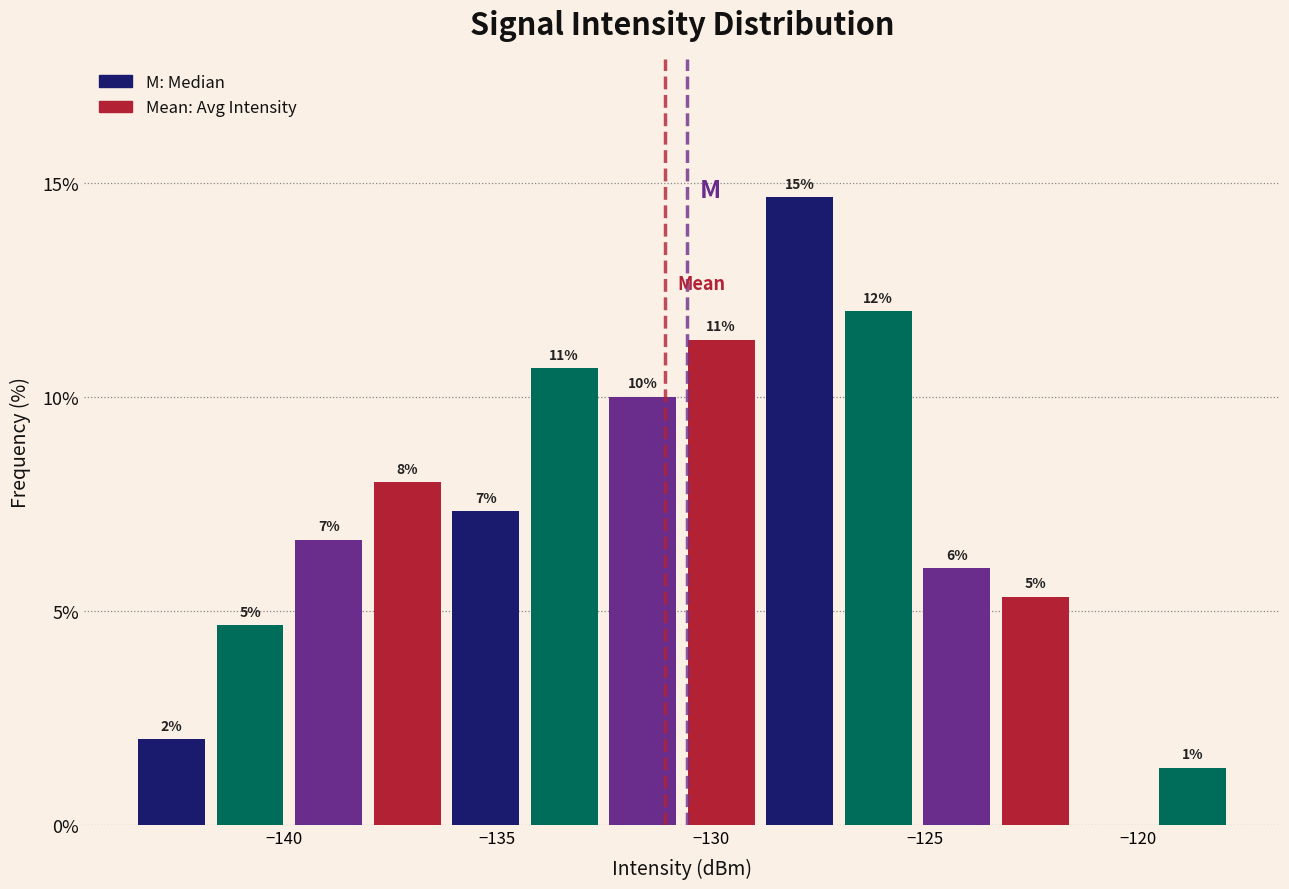

Around what value on the x-axis is the tallest bar? Give the approximate position of its centre, as read against the axis.

-128.0